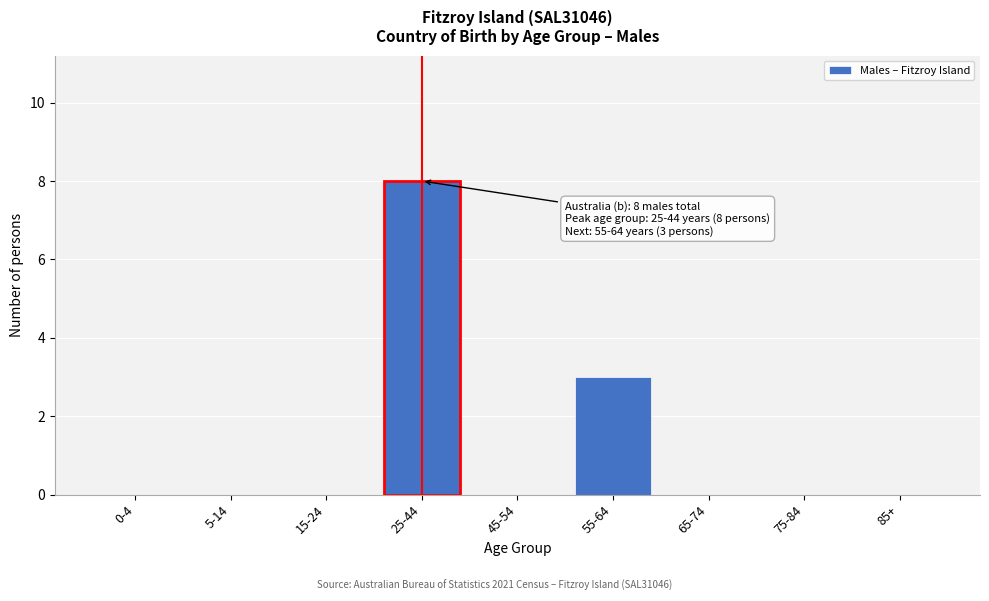

Reading left to right, extract all data points from this chart.

0-4=0	5-14=0	15-24=0	25-44=8	45-54=0	55-64=3	65-74=0	75-84=0	85+=0